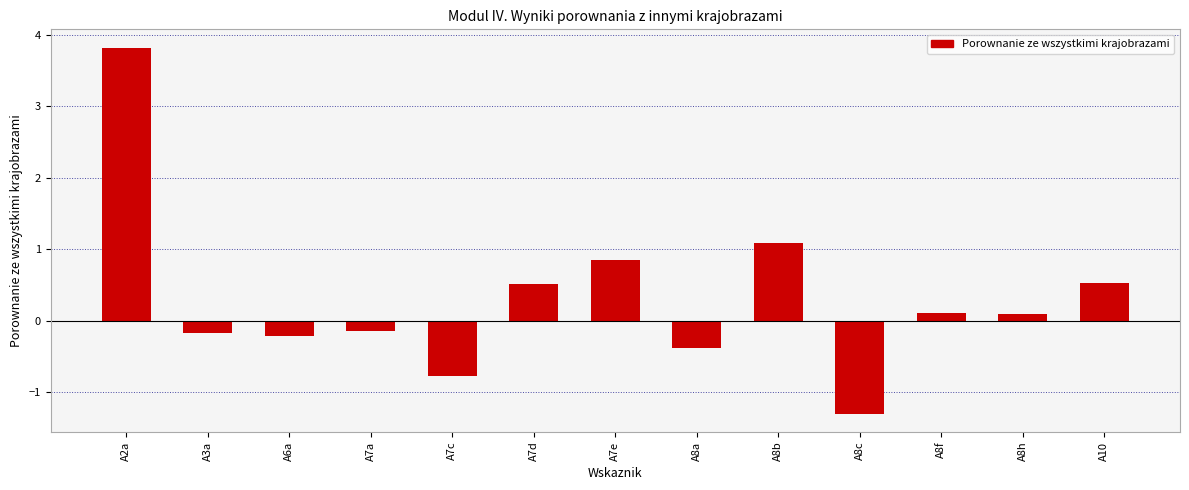

Which category has the lowest value across all series?

A8c